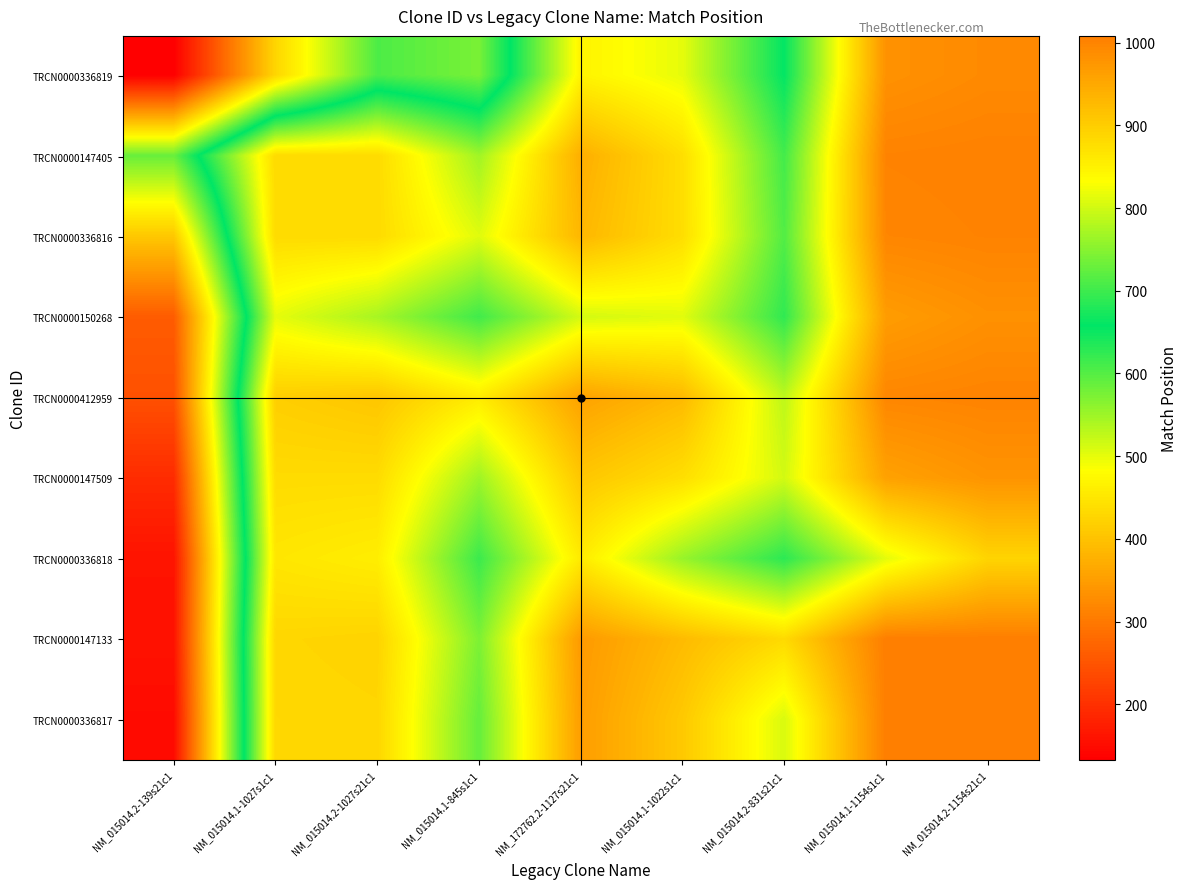

Reading left to right, what are all the values shown in this chart?

TRCN0000336819: NM_015014.2-139s21c1=133.0	NM_015014.1-1027s1c1=427.3	NM_015014.2-1027s21c1=605.8	NM_015014.1-845s1c1=575.0	NM_172762.2-1127s21c1=847.2	NM_015014.1-1022s1c1=815.0	NM_015014.2-831s21c1=660.4	NM_015014.1-1154s1c1=981.6	NM_015014.2-1154s21c1=992.0
TRCN0000147405: NM_015014.2-139s21c1=586.7	NM_015014.1-1027s1c1=881.0	NM_015014.2-1027s21c1=881.0	NM_015014.1-845s1c1=767.9	NM_172762.2-1127s21c1=941.6	NM_015014.1-1022s1c1=876.7	NM_015014.2-831s21c1=703.8	NM_015014.1-1154s1c1=1001.7	NM_015014.2-1154s21c1=1004.2
TRCN0000336816: NM_015014.2-139s21c1=408.2	NM_015014.1-1027s1c1=881.0	NM_015014.2-1027s21c1=881.0	NM_015014.1-845s1c1=810.6	NM_172762.2-1127s21c1=930.3	NM_015014.1-1022s1c1=877.1	NM_015014.2-831s21c1=714.1	NM_015014.1-1154s1c1=997.6	NM_015014.2-1154s21c1=1001.7
TRCN0000150268: NM_015014.2-139s21c1=260.0	NM_015014.1-1027s1c1=815.1	NM_015014.2-1027s21c1=772.4	NM_015014.1-845s1c1=702.0	NM_172762.2-1127s21c1=803.1	NM_015014.1-1022s1c1=812.0	NM_015014.2-831s21c1=691.1	NM_015014.1-1154s1c1=966.6	NM_015014.2-1154s21c1=982.9
TRCN0000412959: NM_015014.2-139s21c1=244.8	NM_015014.1-1027s1c1=898.4	NM_015014.2-1027s21c1=909.7	NM_015014.1-845s1c1=857.9	NM_172762.2-1127s21c1=959.0	NM_015014.1-1022s1c1=926.3	NM_015014.2-831s21c1=787.7	NM_015014.1-1154s1c1=997.1	NM_015014.2-1154s21c1=1001.4
TRCN0000147509: NM_015014.2-139s21c1=194.0	NM_015014.1-1027s1c1=880.3	NM_015014.2-1027s21c1=879.9	NM_015014.1-845s1c1=766.0	NM_172762.2-1127s21c1=908.7	NM_015014.1-1022s1c1=876.0	NM_015014.2-831s21c1=802.0	NM_015014.1-1154s1c1=959.4	NM_015014.2-1154s21c1=978.5
TRCN0000336818: NM_015014.2-139s21c1=160.6	NM_015014.1-1027s1c1=865.2	NM_015014.2-1027s21c1=854.9	NM_015014.1-845s1c1=698.9	NM_172762.2-1127s21c1=859.3	NM_015014.1-1022s1c1=762.0	NM_015014.2-831s21c1=688.0	NM_015014.1-1154s1c1=813.9	NM_015014.2-1154s21c1=890.3
TRCN0000147133: NM_015014.2-139s21c1=159.4	NM_015014.1-1027s1c1=887.3	NM_015014.2-1027s21c1=891.4	NM_015014.1-845s1c1=743.4	NM_172762.2-1127s21c1=969.9	NM_015014.1-1022s1c1=924.6	NM_015014.2-831s21c1=882.1	NM_015014.1-1154s1c1=1008.0	NM_015014.2-1154s21c1=1008.0
TRCN0000336817: NM_015014.2-139s21c1=149.0	NM_015014.1-1027s1c1=884.8	NM_015014.2-1027s21c1=887.3	NM_015014.1-845s1c1=727.1	NM_172762.2-1127s21c1=965.6	NM_015014.1-1022s1c1=905.5	NM_015014.2-831s21c1=805.7	NM_015014.1-1154s1c1=1008.0	NM_015014.2-1154s21c1=1008.0